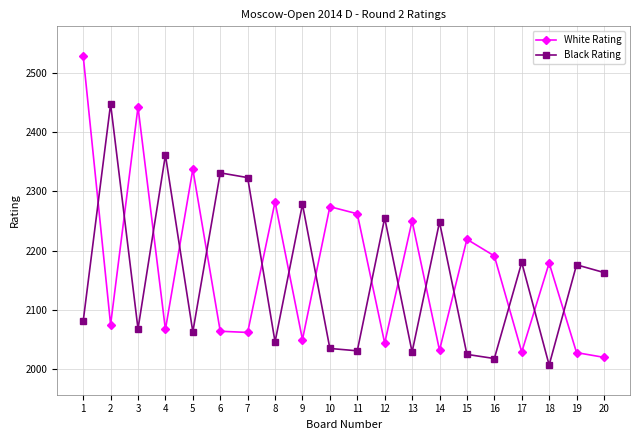

The White Rating series shows 735 at 3. True or false?

False